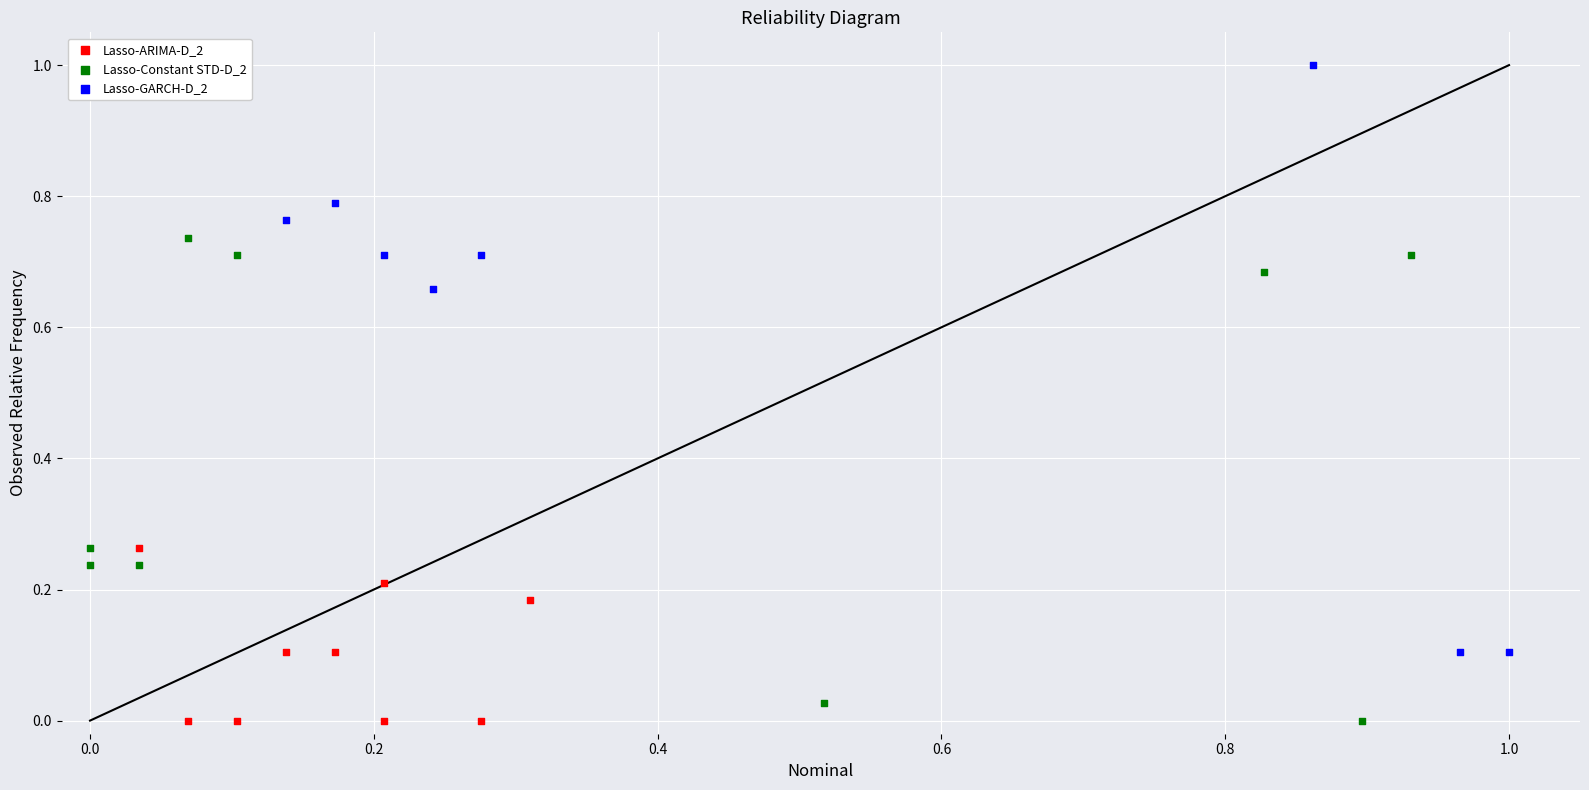

Which series reaches the maximum Y coordinate?

Lasso-GARCH-D_2